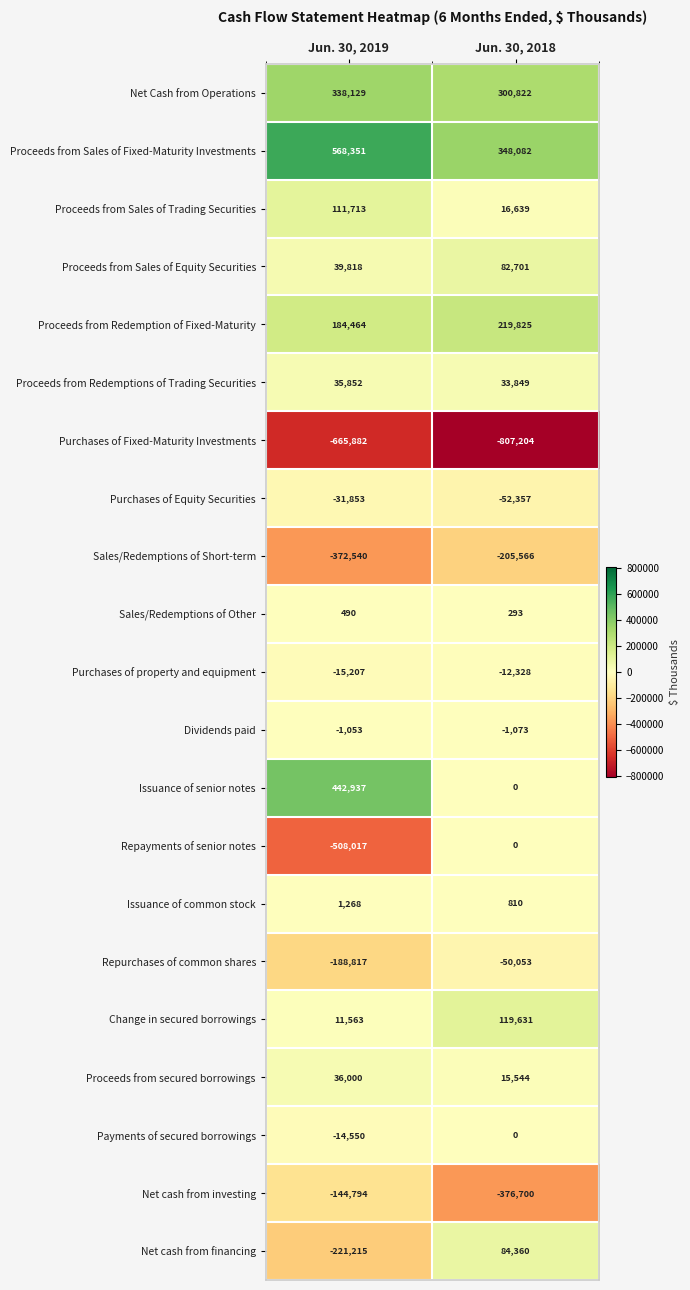

The Purchases of Fixed-Maturity Investments series shows -665882 at Jun. 30, 2019. True or false?

True